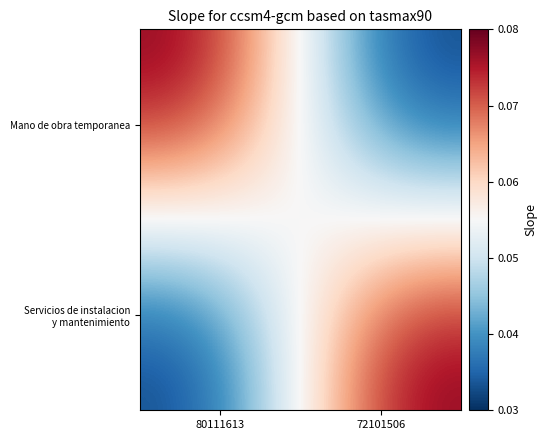

Which series has the largest range (max minus min)?

Mano de obra temporanea